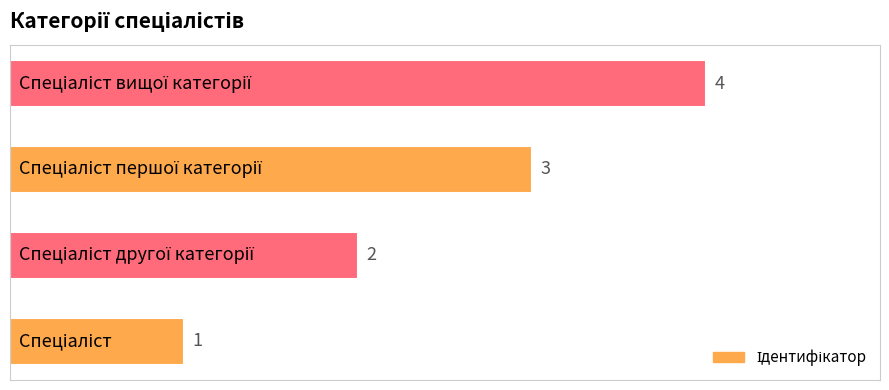

What is the greatest value displayed?

4